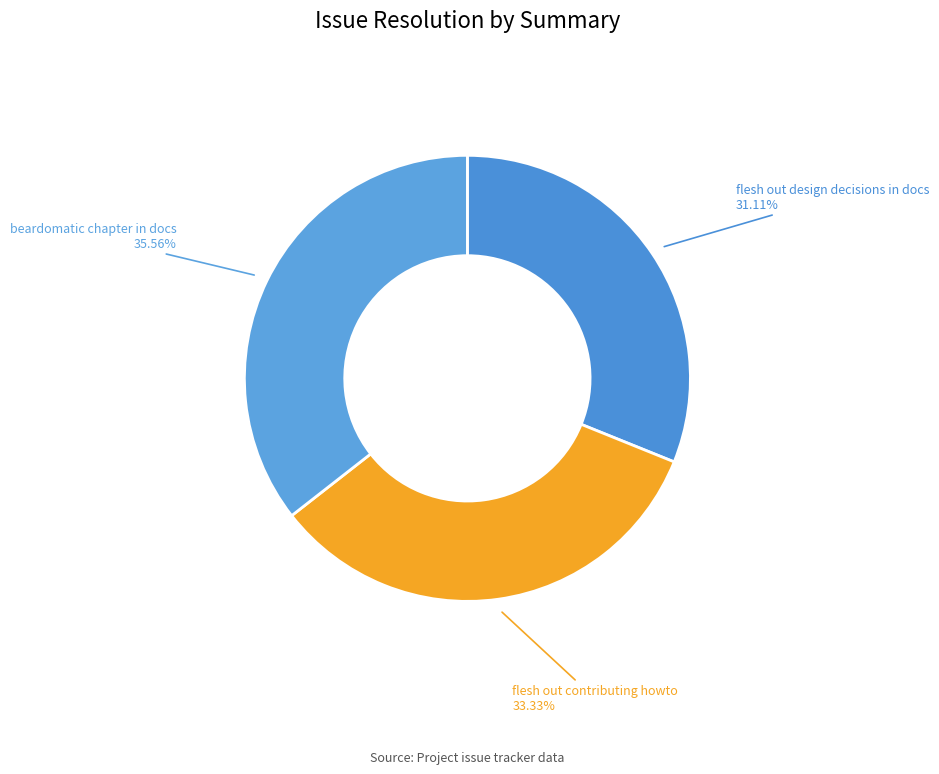

Which category has the biggest portion of the pie?

beardomatic chapter in docs